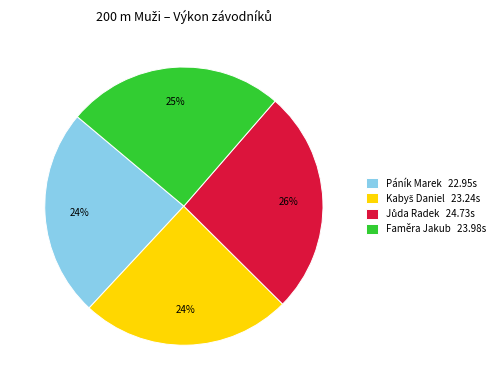

To the nearest percent, what is the difference between the largest and smallest slice percentages?

2%